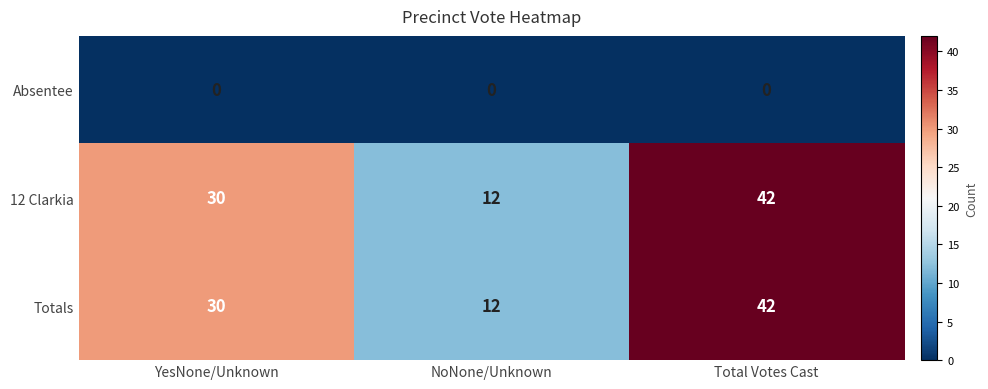

What is the spread (max minus min) of values at Total Votes Cast?

42